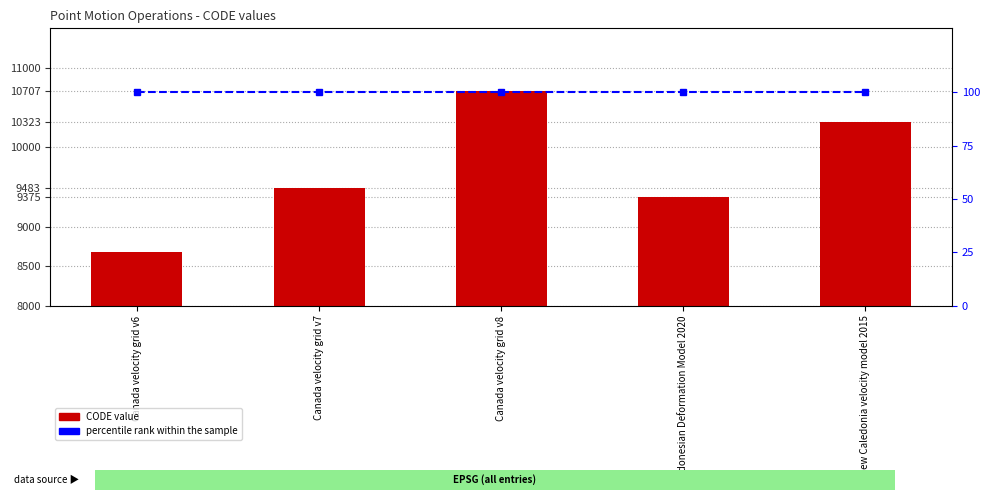

Are the bars grouped side by side (vs. stacked)?

Yes